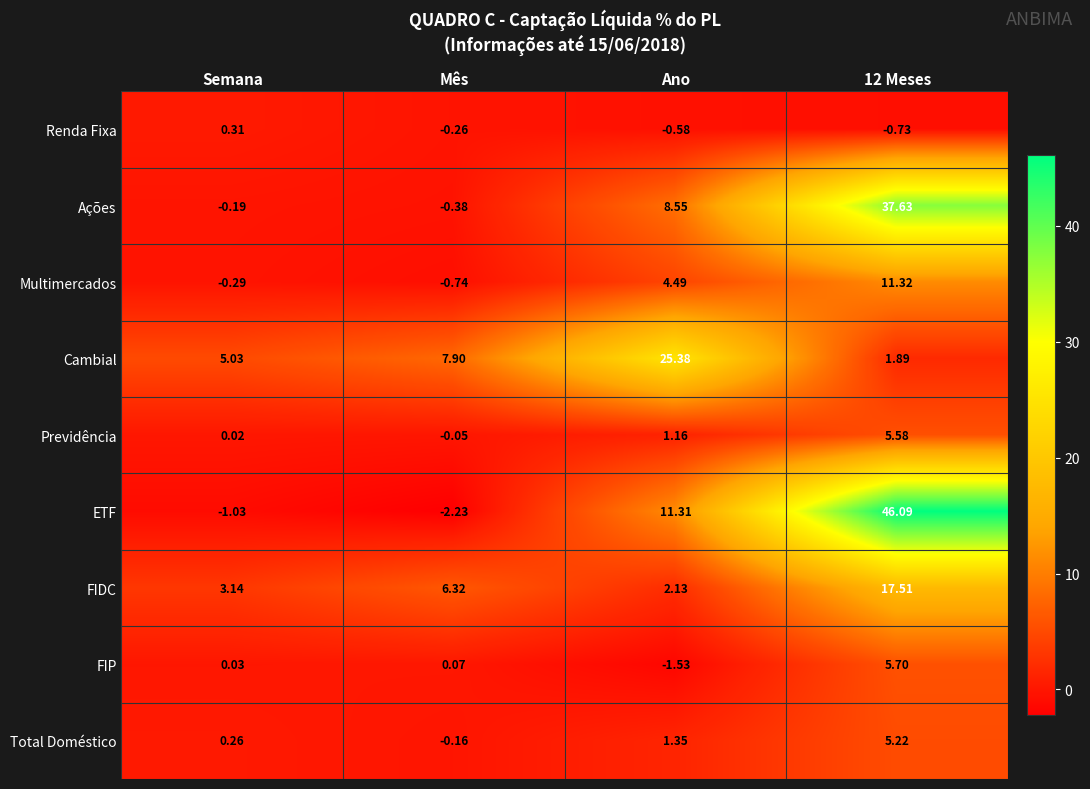

What is the spread (max minus min) of values at Mês?

10.1